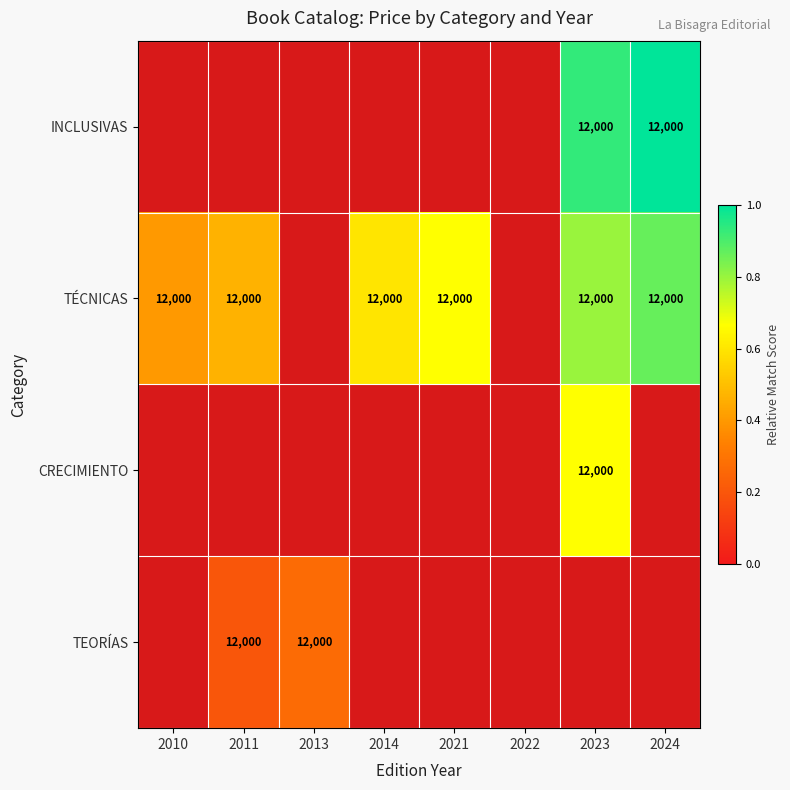

Is it true that INCLUSIVAS equals 6904 at 2024?

False